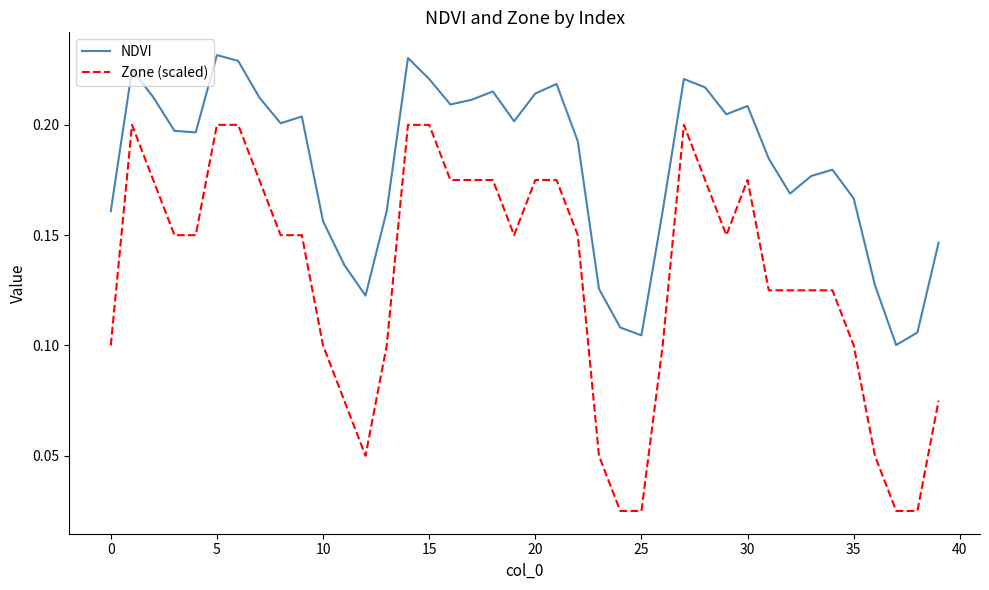

How many lines are shown in the chart?

2